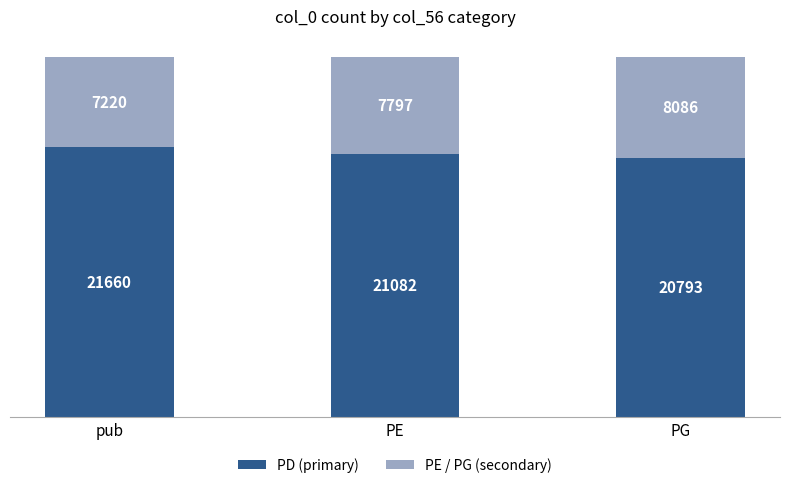

At which category is the sum across all series the highest?

pub